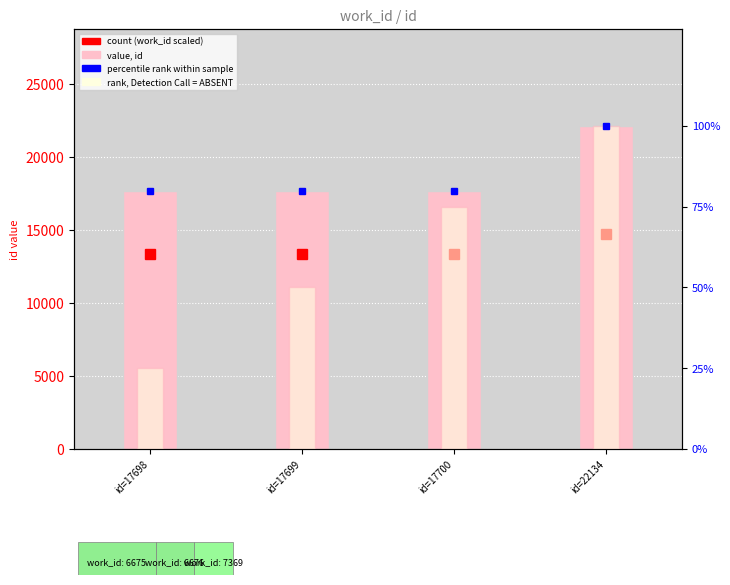

At which category is the sum across all series the highest?

id=22134